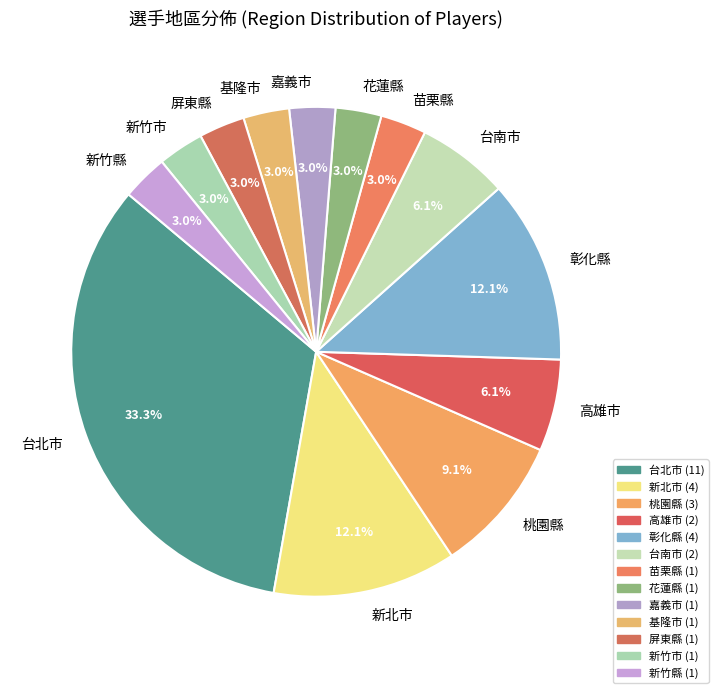

Which slice is the largest?

台北市